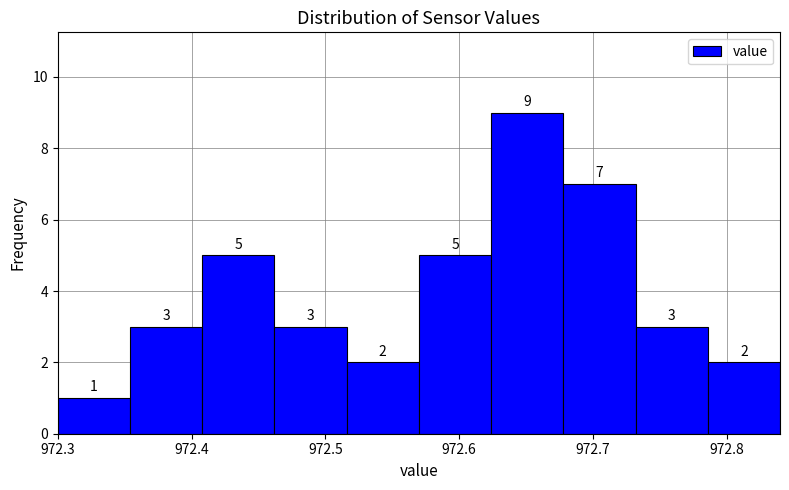

Reading left to right, transcribe this chart: for each bar, give the range it covers on the x-axis and its height. The bar edges are not printed on the chart, so give them approximately, as read against the axis.

972.300 to 972.354: 1
972.354 to 972.408: 3
972.408 to 972.462: 5
972.462 to 972.516: 3
972.516 to 972.570: 2
972.570 to 972.624: 5
972.624 to 972.678: 9
972.678 to 972.732: 7
972.732 to 972.786: 3
972.786 to 972.840: 2